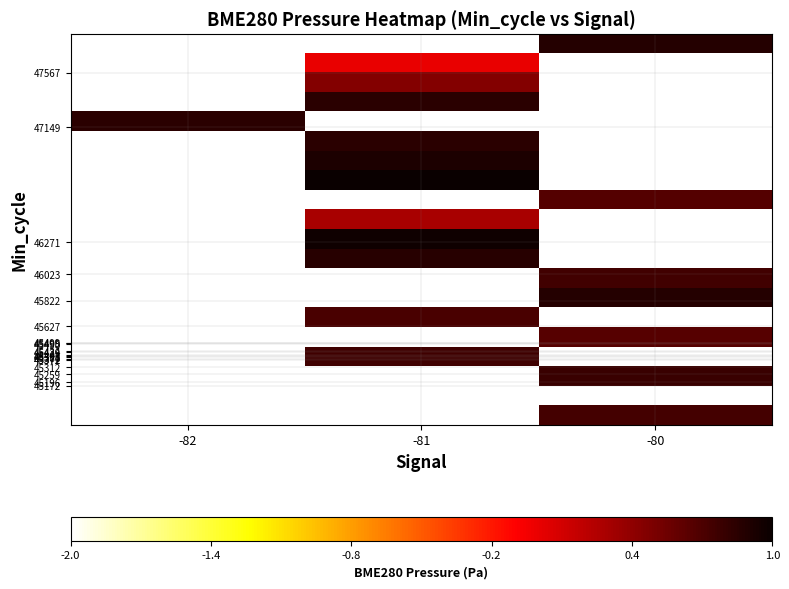

Which has a higher value, -81 or -80?

-80